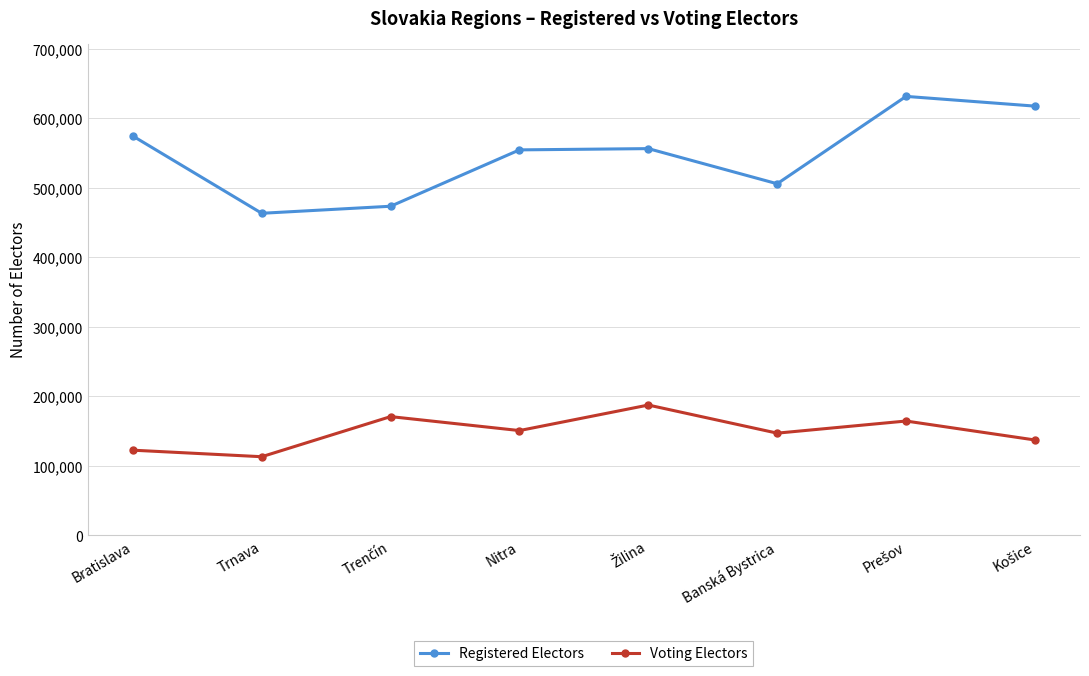

At how many categories does at least one series exceed 203691?

8